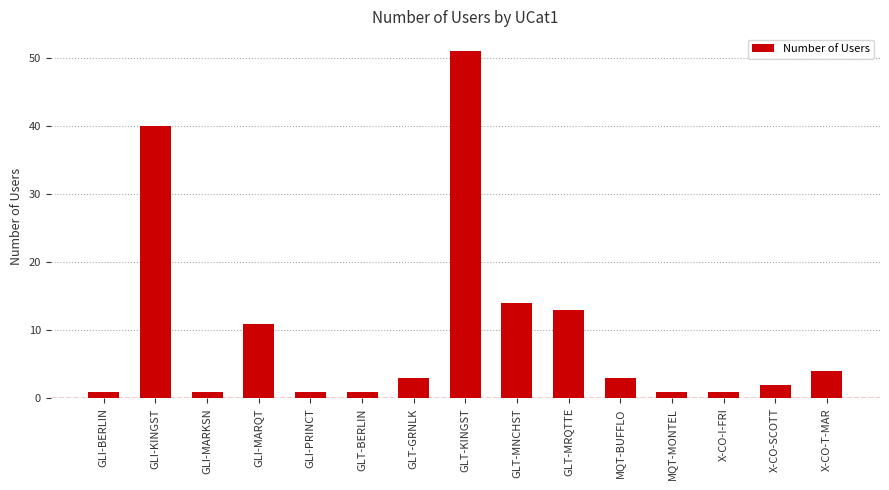

What is the label of the 11th bar from the right?

GLI-PRINCT